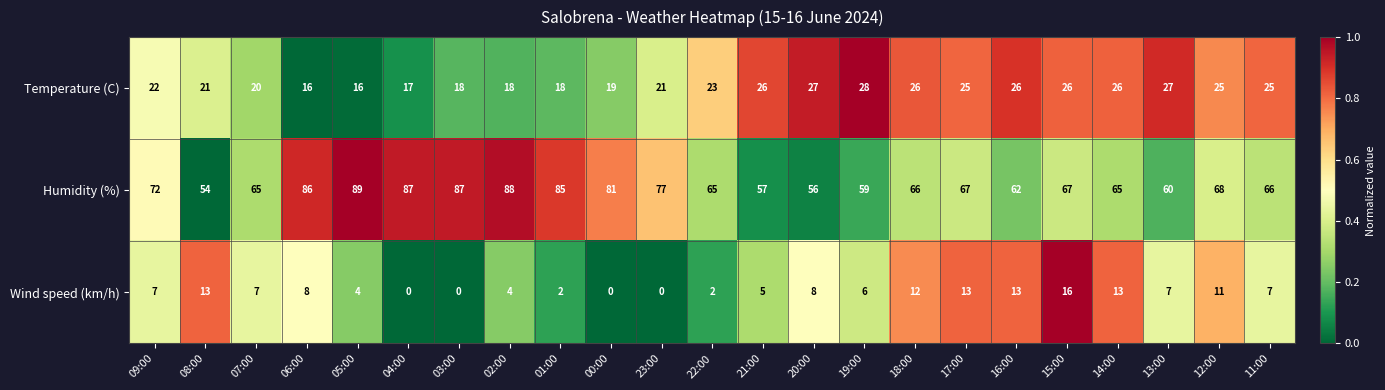

What is the lowest value of the Humidity (%) series?

54